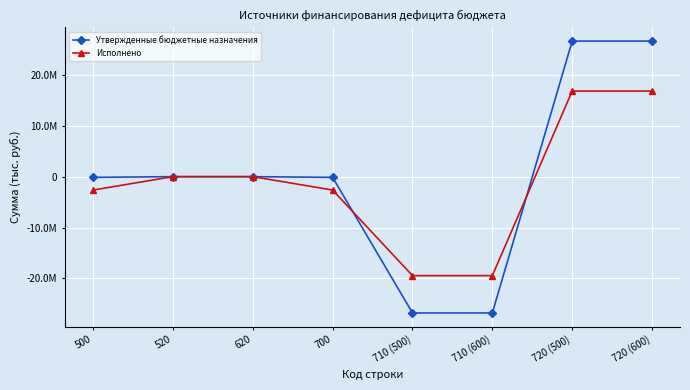

Does the chart have visible grid lines?

Yes